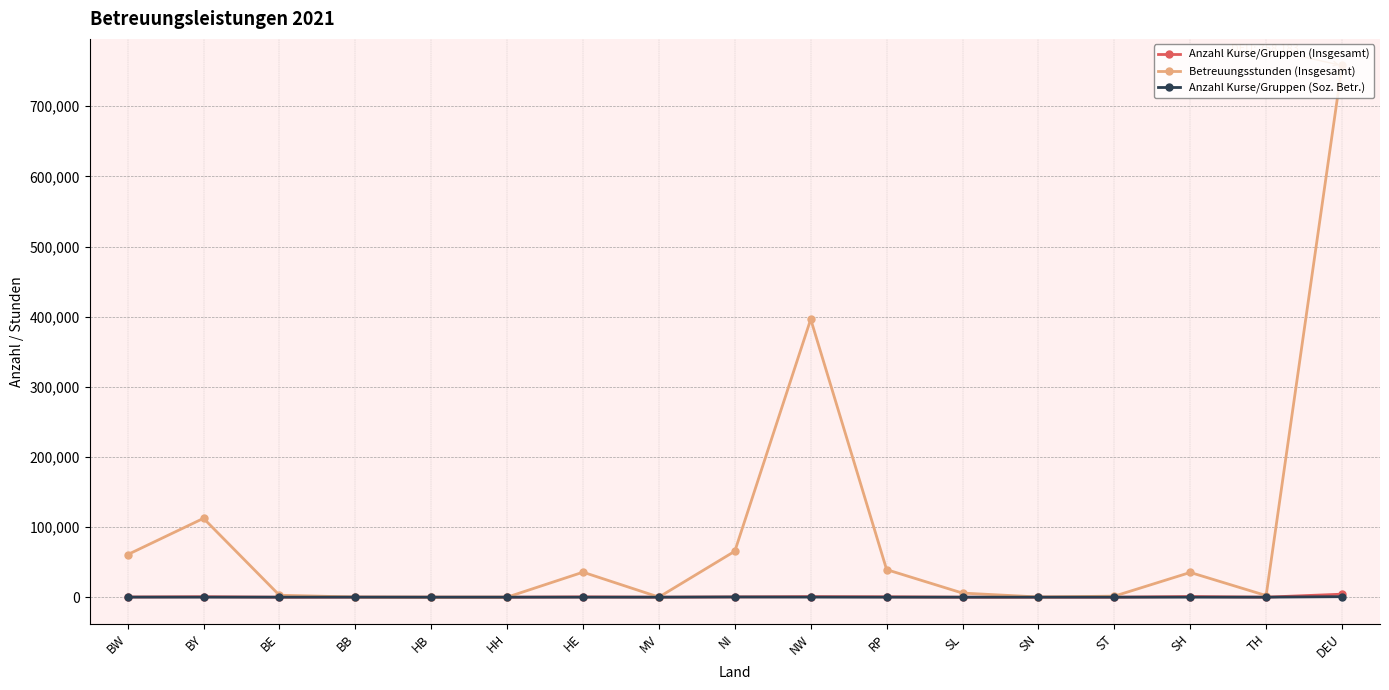

What is the label of the 14th point from the left?

ST